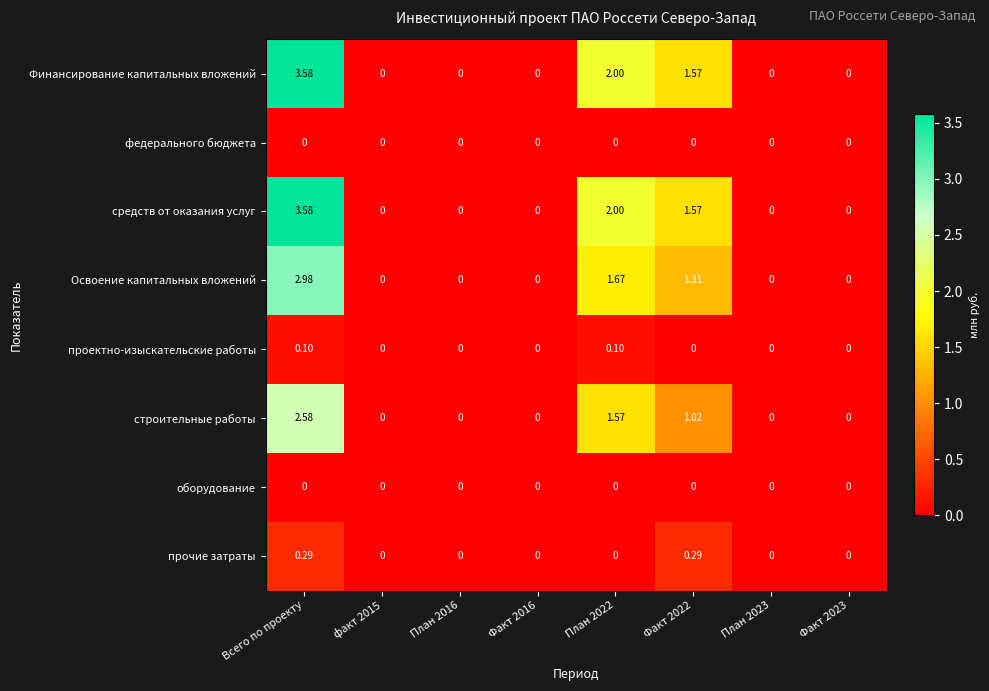

At which category is the sum across all series the highest?

Всего по проекту